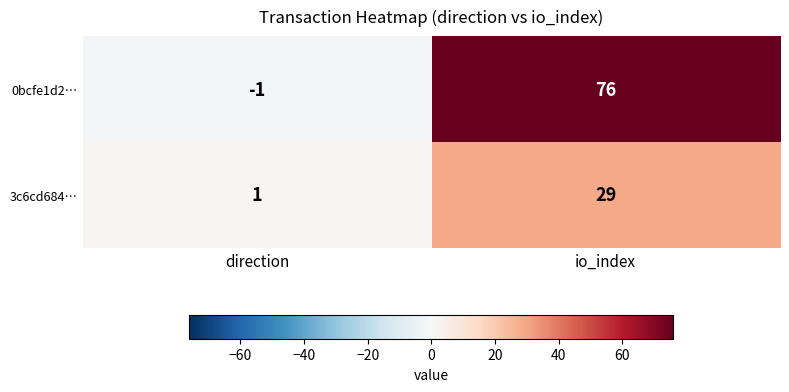

Reading left to right, what are all the values shown in this chart?

0bcfe1d2…: direction=-1	io_index=76
3c6cd684…: direction=1	io_index=29